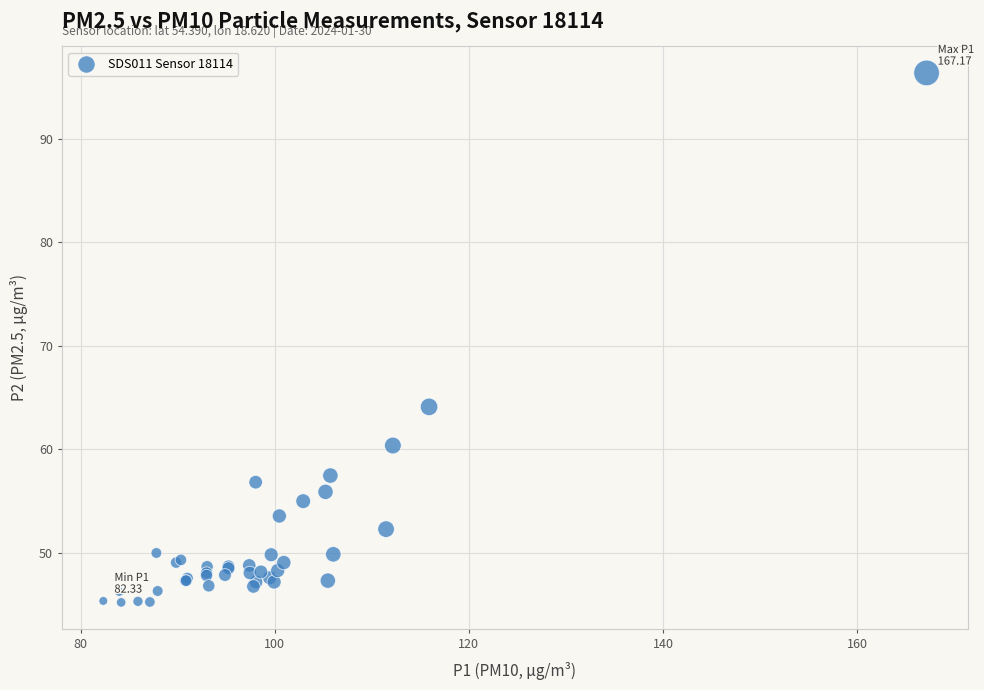

What Y value in the scatter plot is closest to 70?

64.1